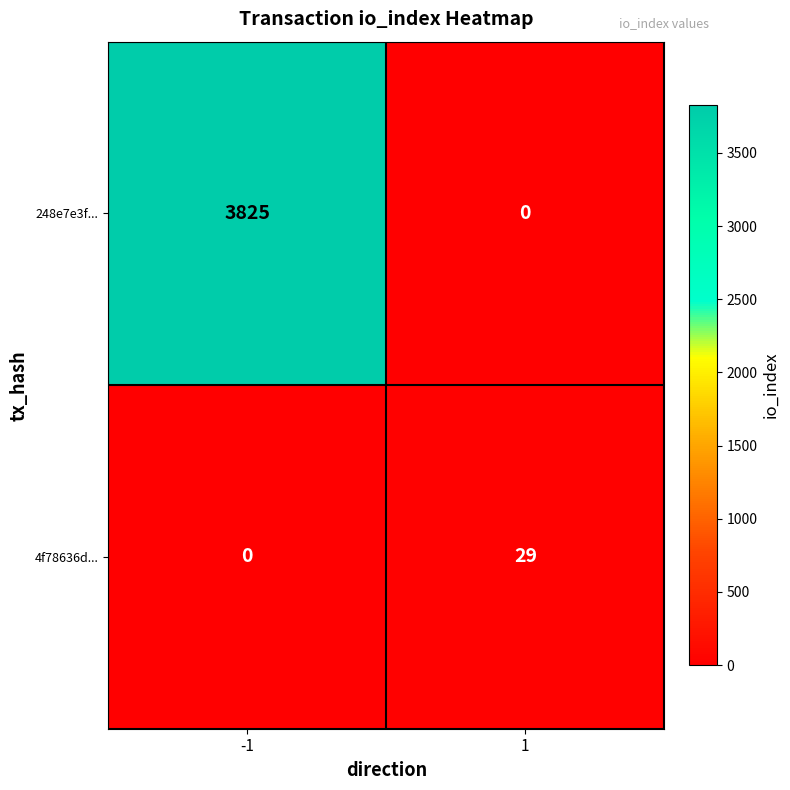

Which series has the largest total across all categories?

248e7e3f...